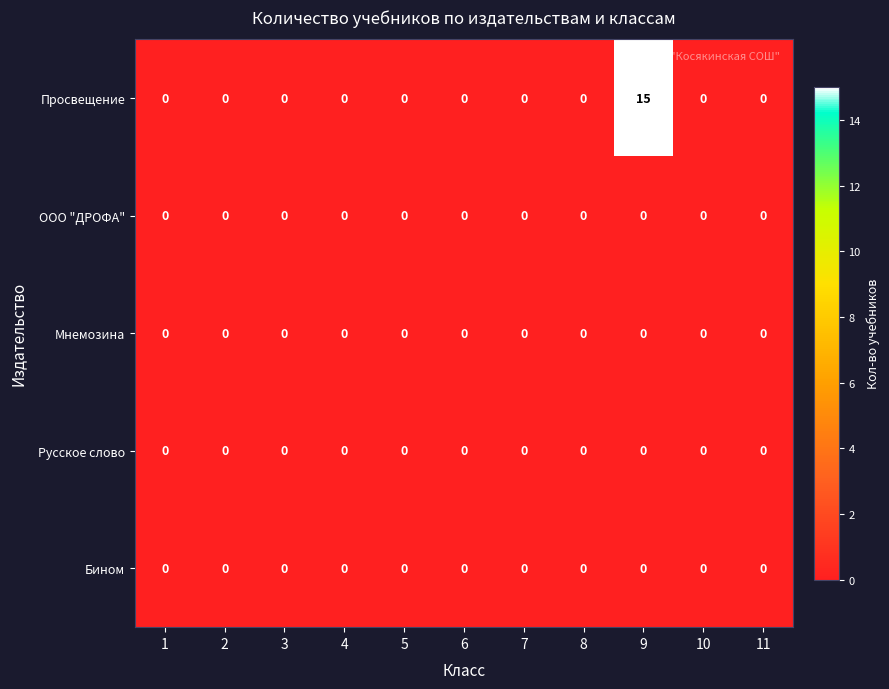

What is the difference between the maximum and second lowest values in the Просвещение series?

15